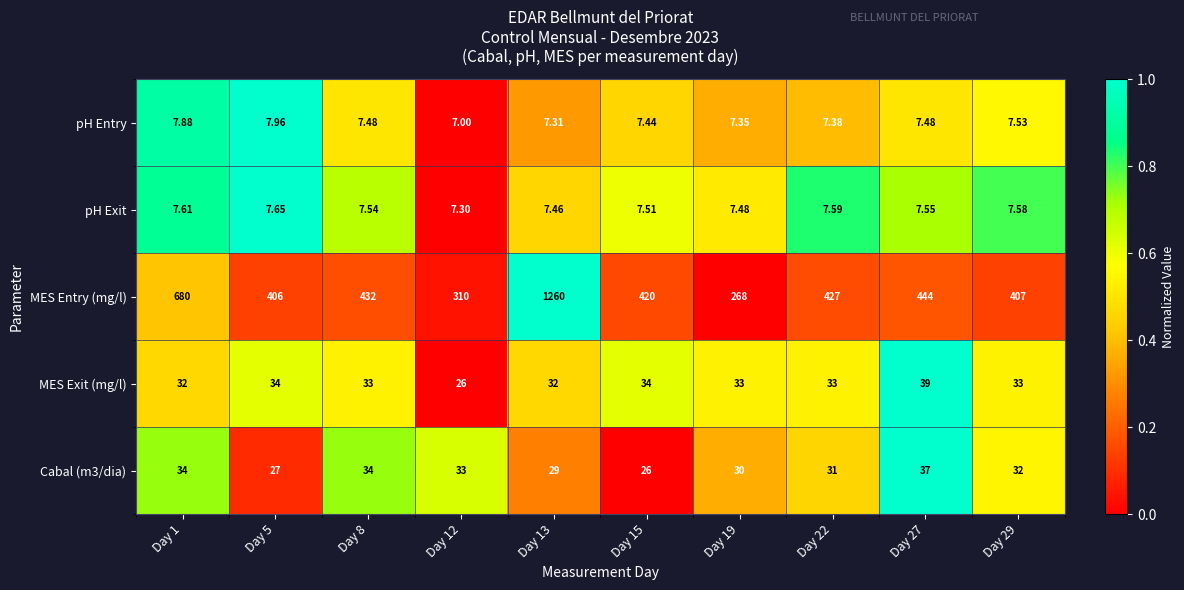

Between Day 19 and Day 29, which series saw the biggest shift?

MES Entry (mg/l)